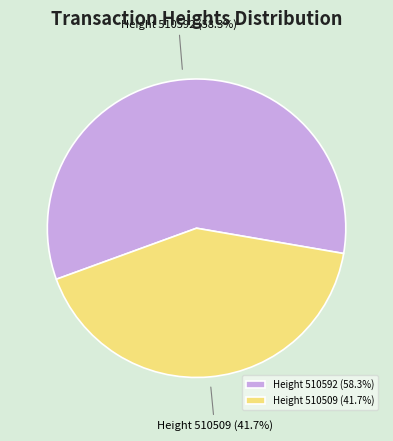

What is the total percentage of Height 510592 (58.3%) and Height 510509 (41.7%)?

100.0%